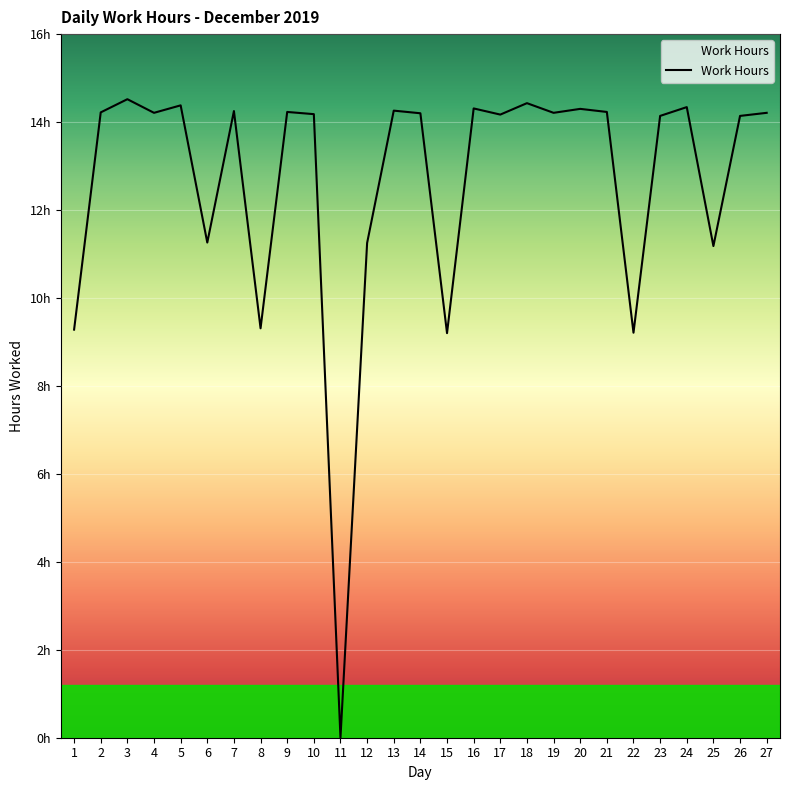

List the labels in order of value, smallest first.

11, 15, 22, 1, 8, 25, 12, 6, 23, 26, 17, 10, 14, 4, 19, 27, 2, 9, 21, 7, 13, 20, 16, 24, 5, 18, 3